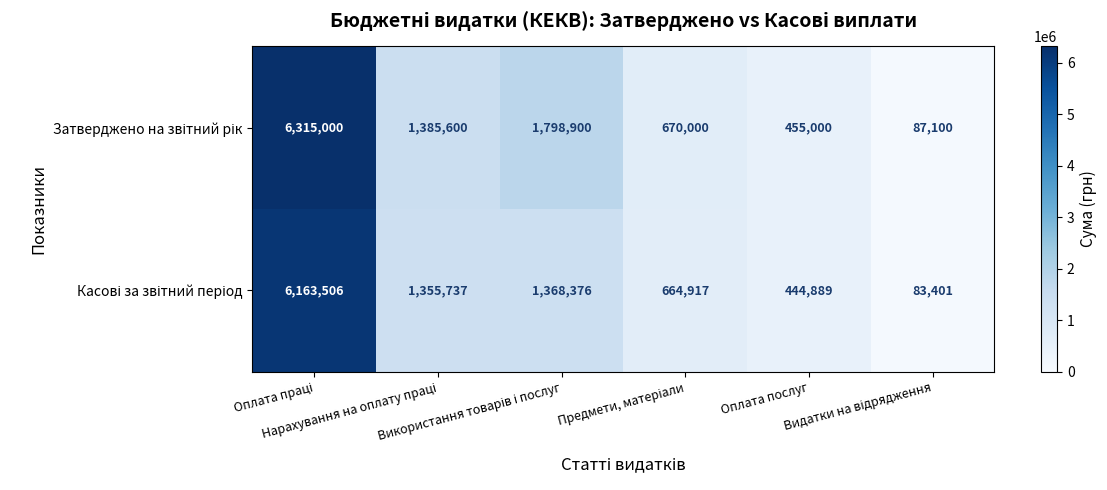

What is the minimum value shown in the chart?

83401